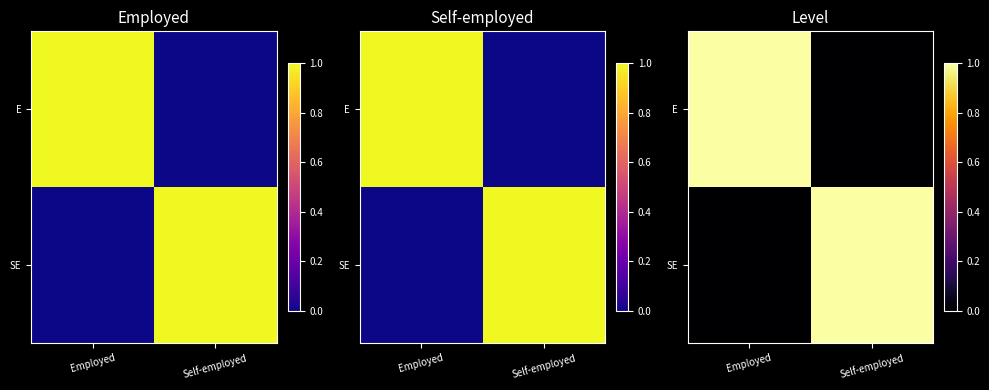

What is the difference between the E values at Employed and Self-employed?

1